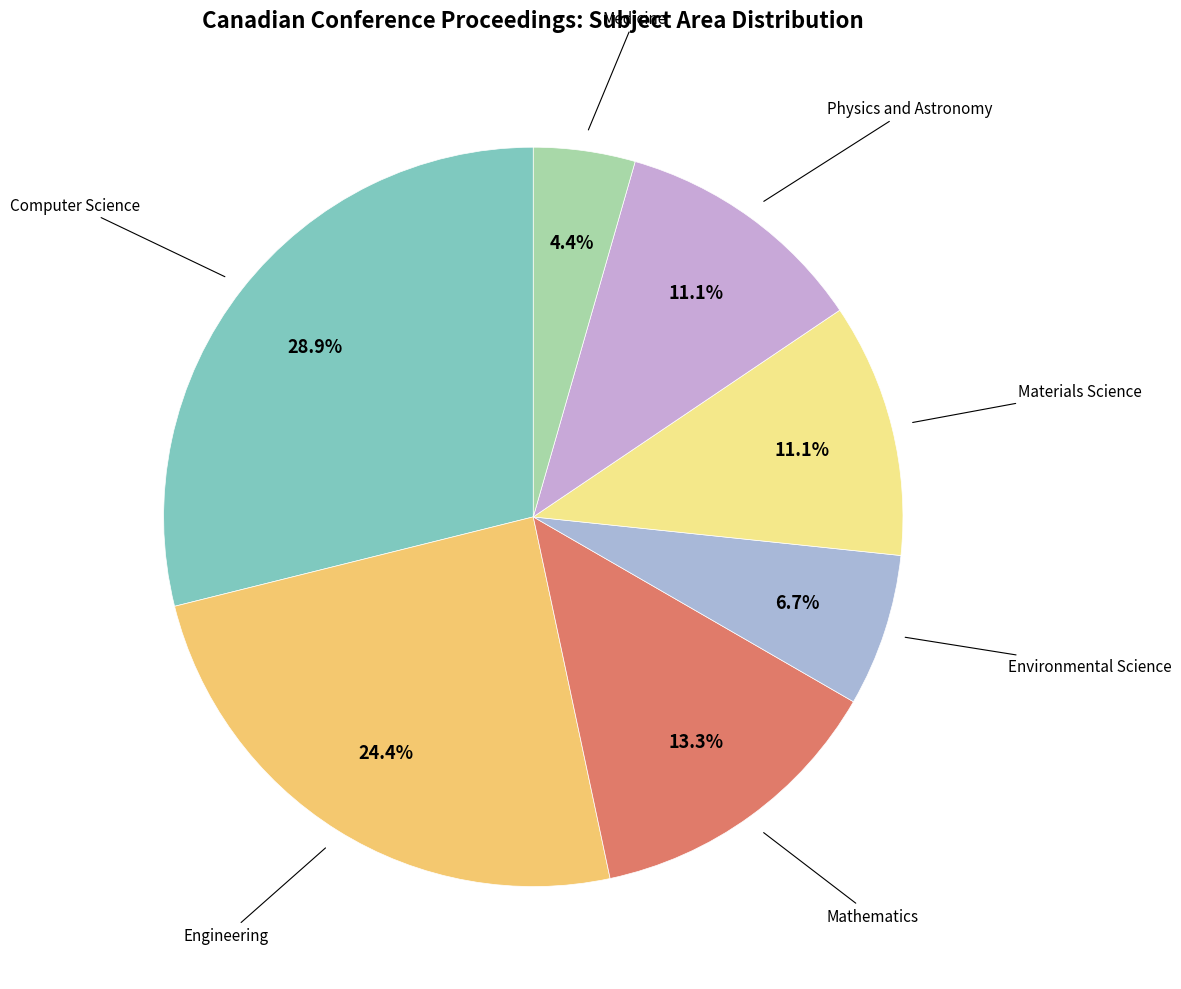

To the nearest percent, what portion does Environmental Science represent?

7%